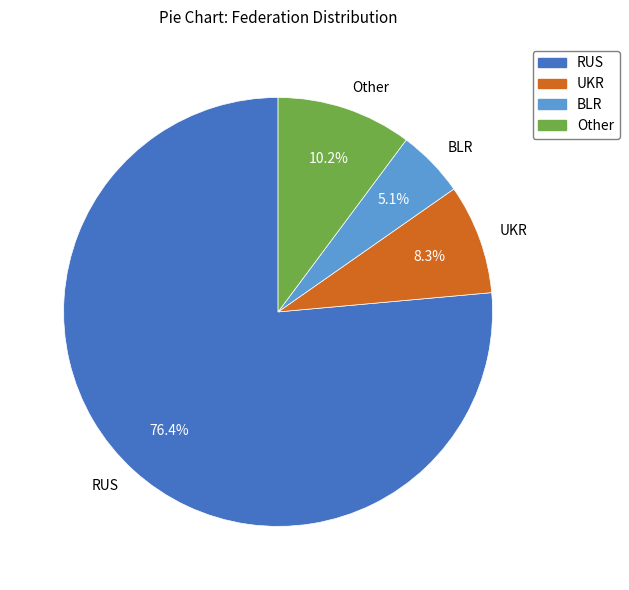

Which has a higher value, RUS or UKR?

RUS